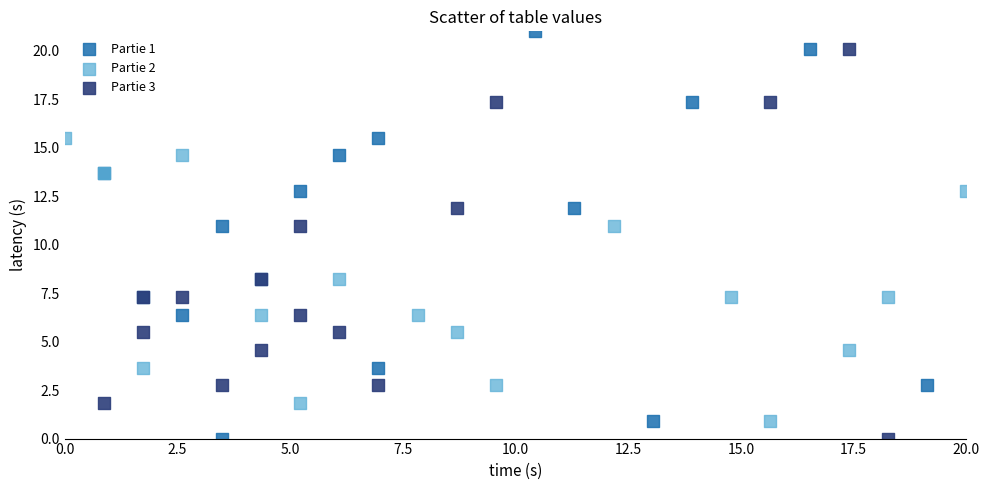

Which series has the widest spread of Y values?

Partie 1